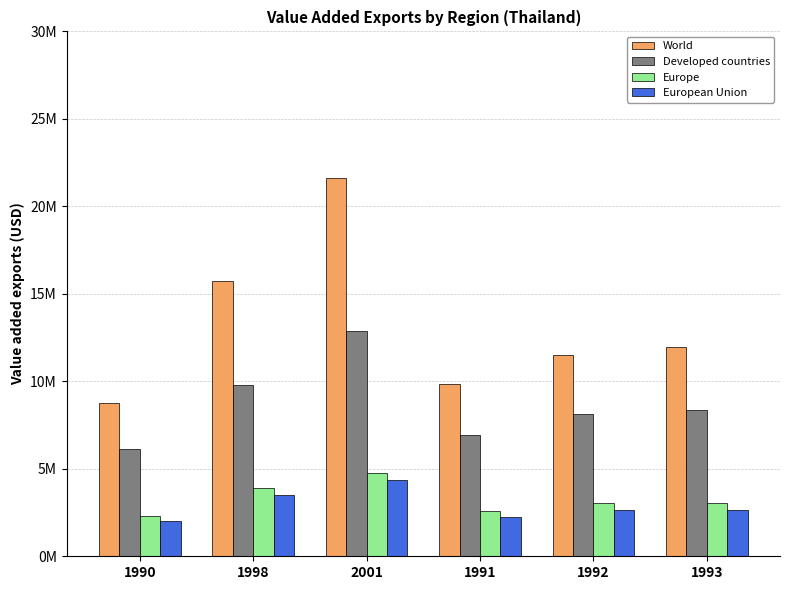

What is the label of the 2nd bar from the left?

1998